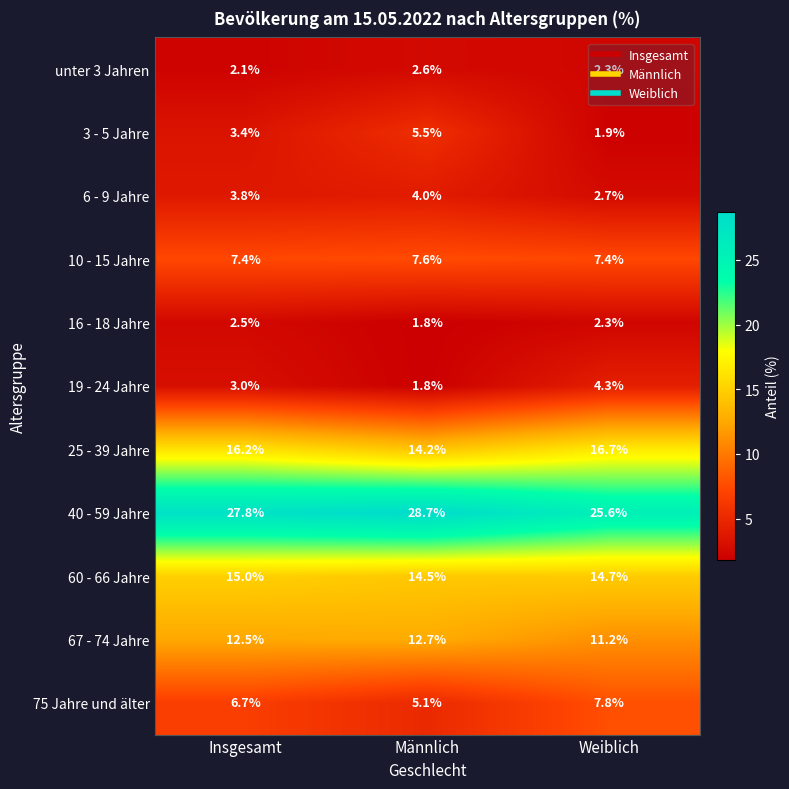

Between Insgesamt and Weiblich, which series saw the biggest shift?

40 - 59 Jahre